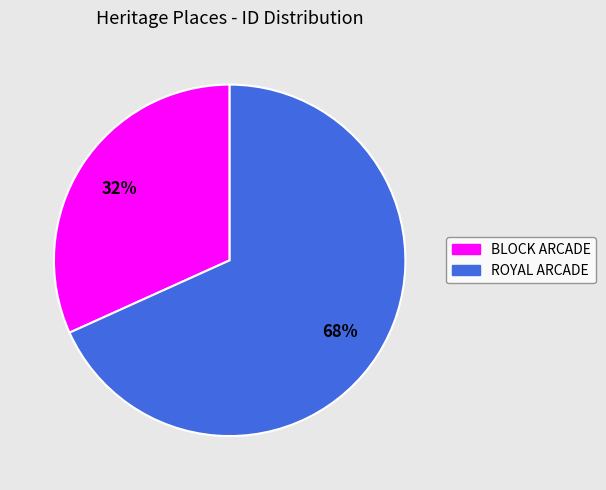

What is the majority slice?

ROYAL ARCADE